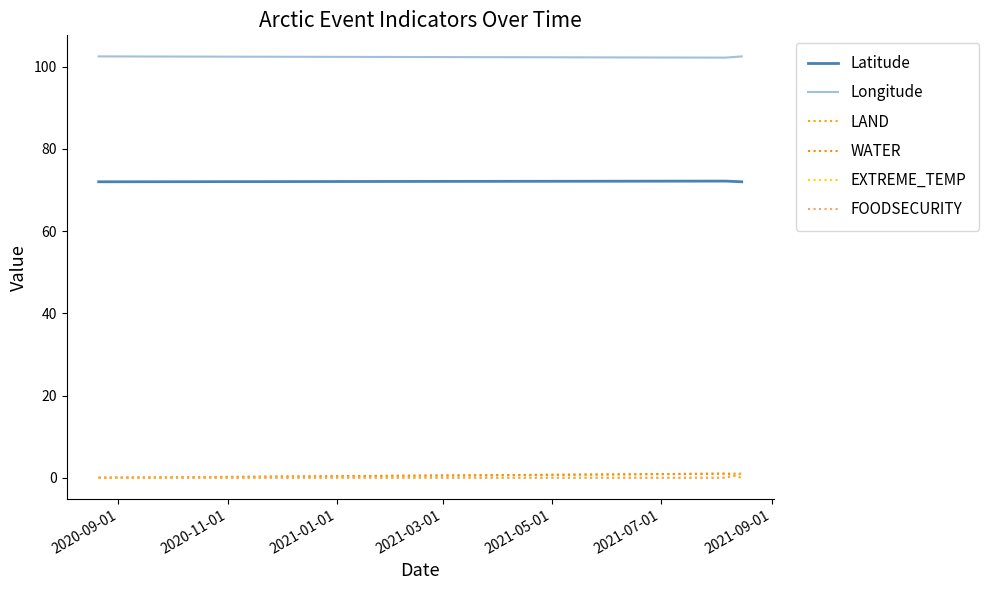

Is this an area chart (filled region under the line)?

No